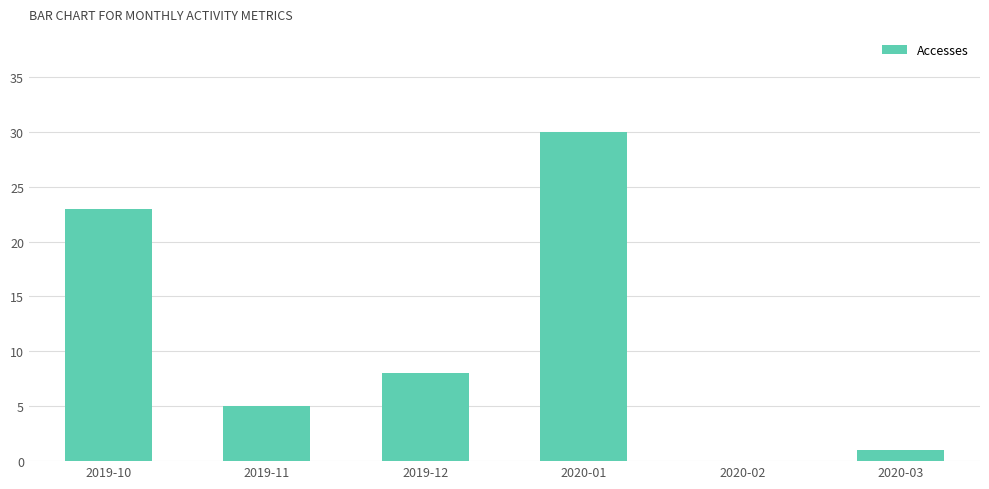

The chart shows a value of 0 at 2020-02. True or false?

True